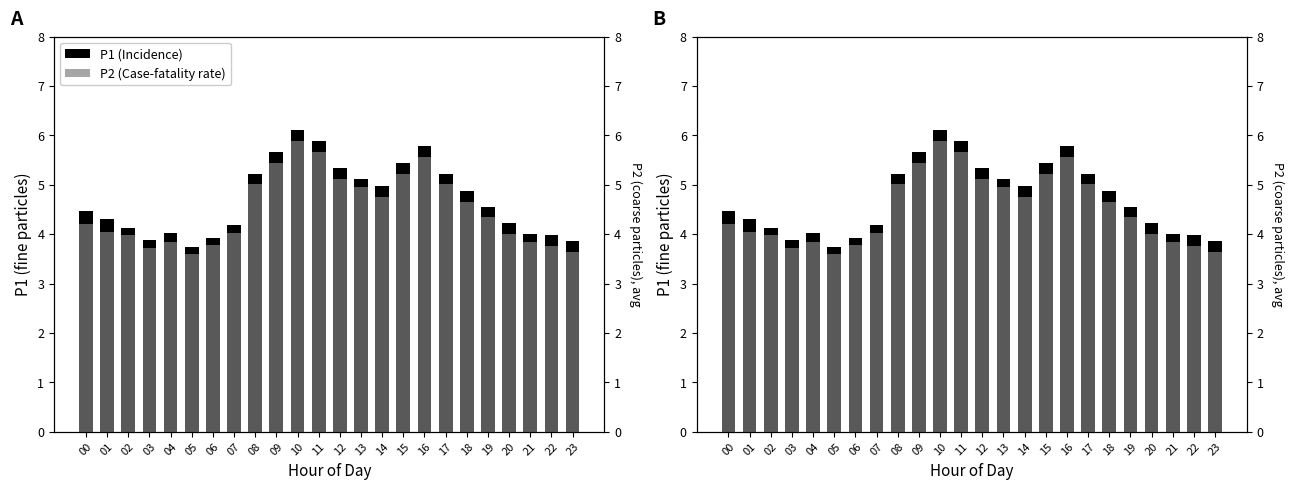

Reading left to right, extract all data points from this chart.

P1 (Incidence): 4.5	4.3	4.1	3.9	4.0	3.8	3.9	4.2	5.2	5.7	6.1	5.9	5.3	5.1	5.0	5.5	5.8	5.2	4.9	4.6	4.2	4.0	4.0	3.9
P2 (Case-fatality rate): 4.2	4.0	4.0	3.7	3.9	3.6	3.8	4.0	5.0	5.5	5.9	5.7	5.1	5.0	4.8	5.2	5.6	5.0	4.7	4.3	4.0	3.9	3.8	3.6